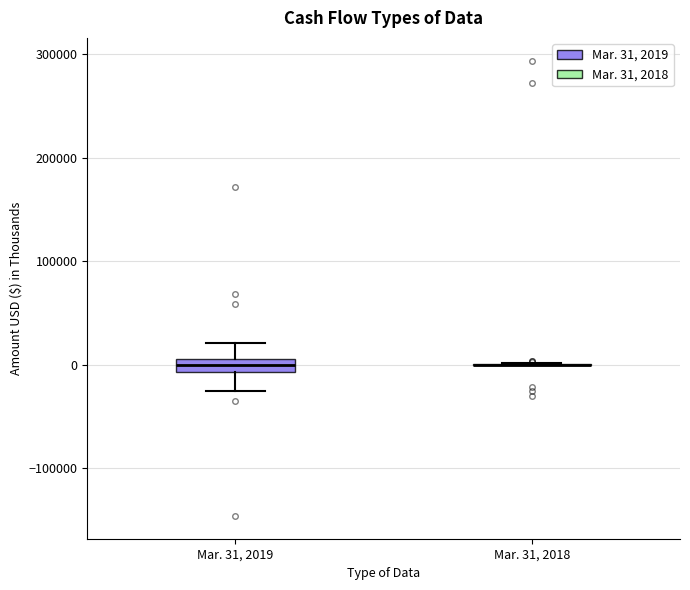

Which box is the tallest, from its lower edge to its upper edge?

Mar. 31, 2019